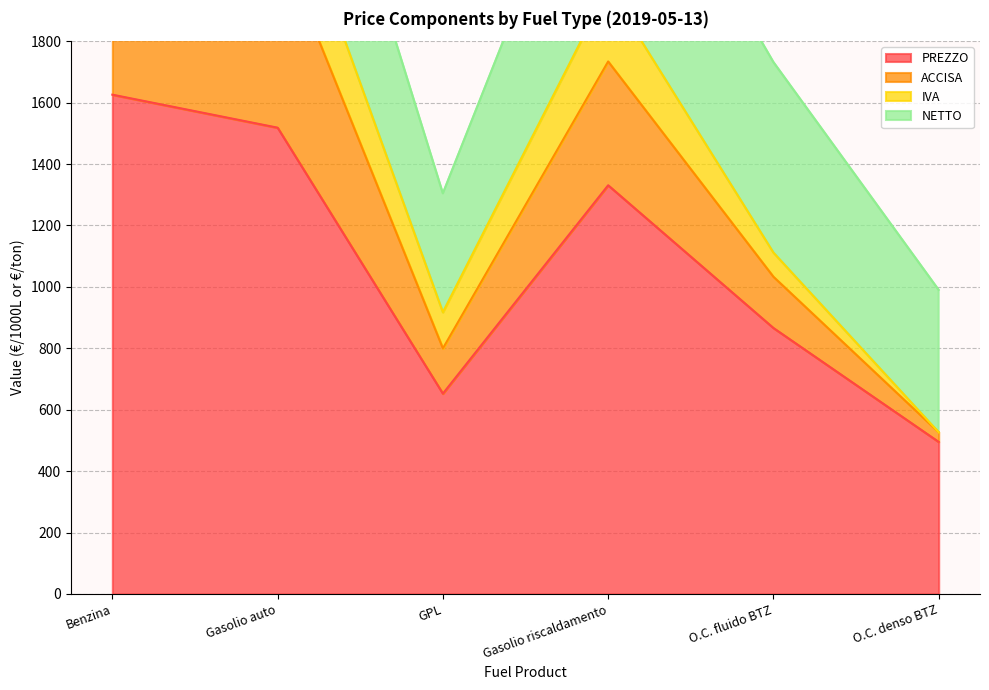

True or false: PREZZO and ACCISA intersect in this chart.

False